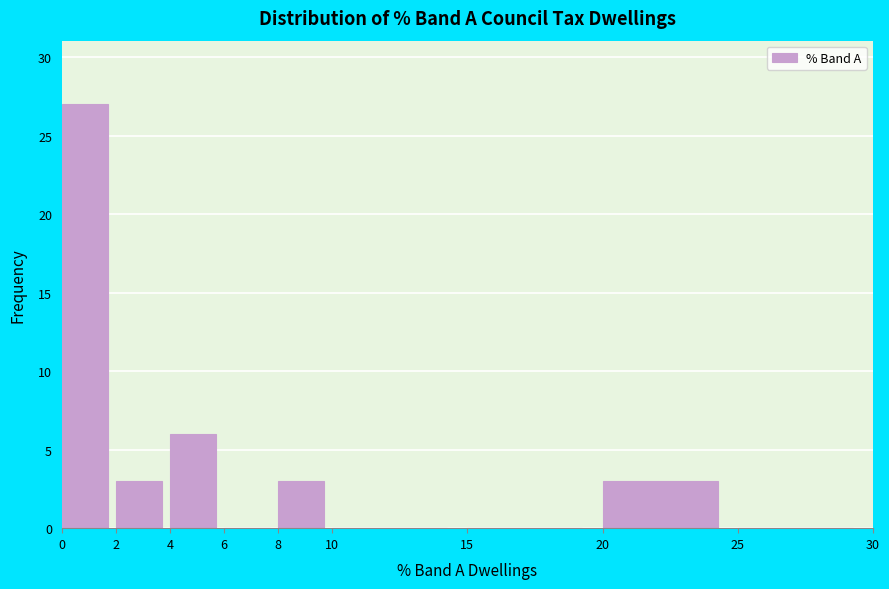

Over which range of the x-axis is the bar tallest?

0 to 2